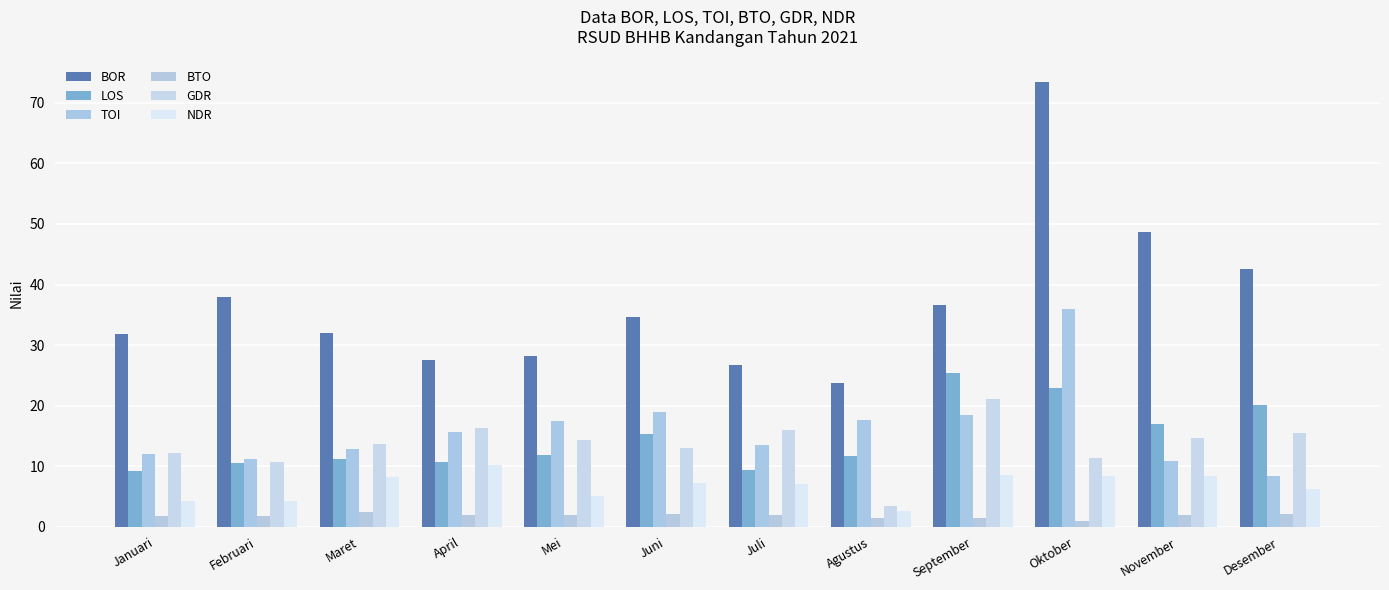

Which series has the largest range (max minus min)?

BOR